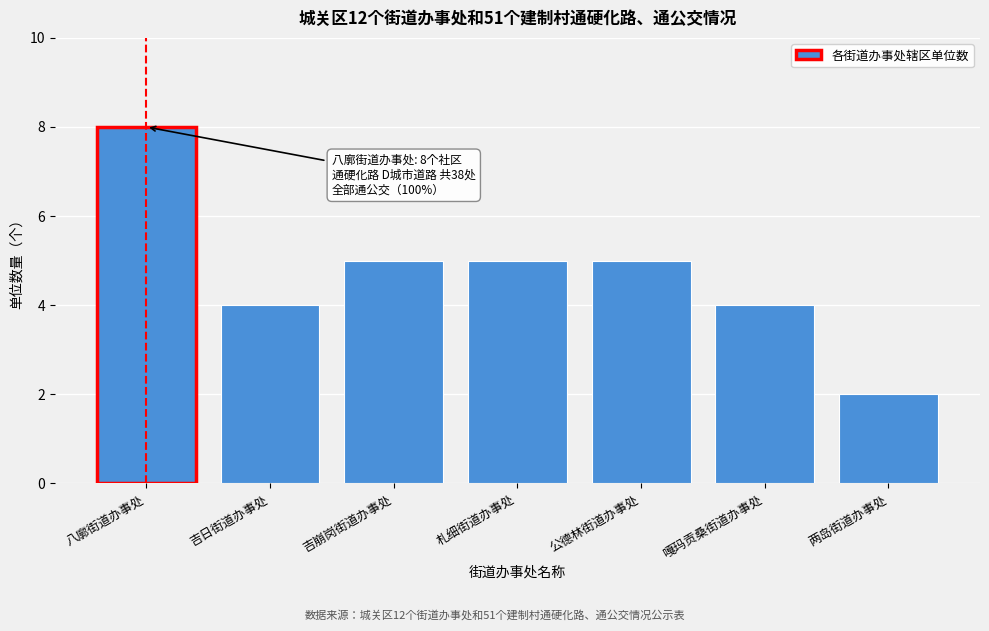

Reading left to right, transcribe all the data shown in this chart.

8	4	5	5	5	4	2